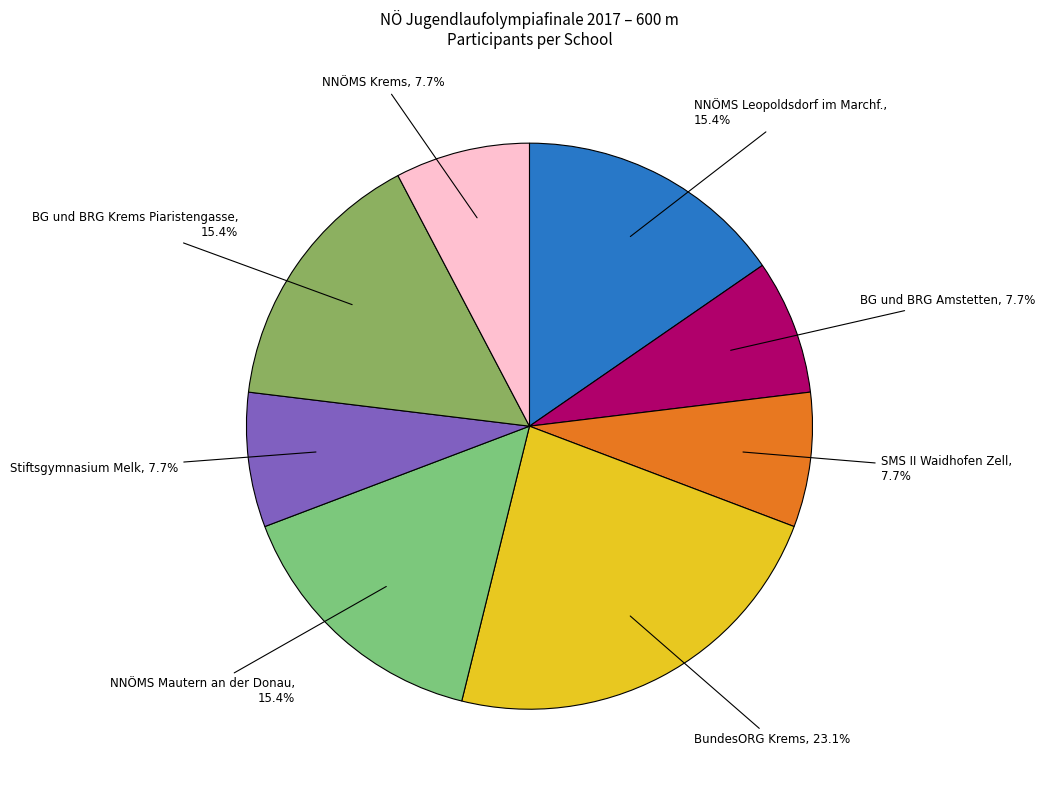

Which category has the biggest portion of the pie?

BundesORG Krems